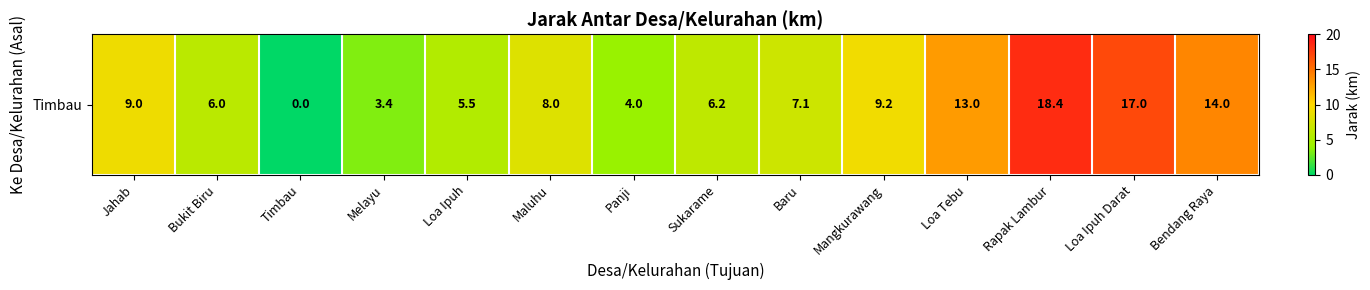

At which label does the data first exceed 8?

Jahab